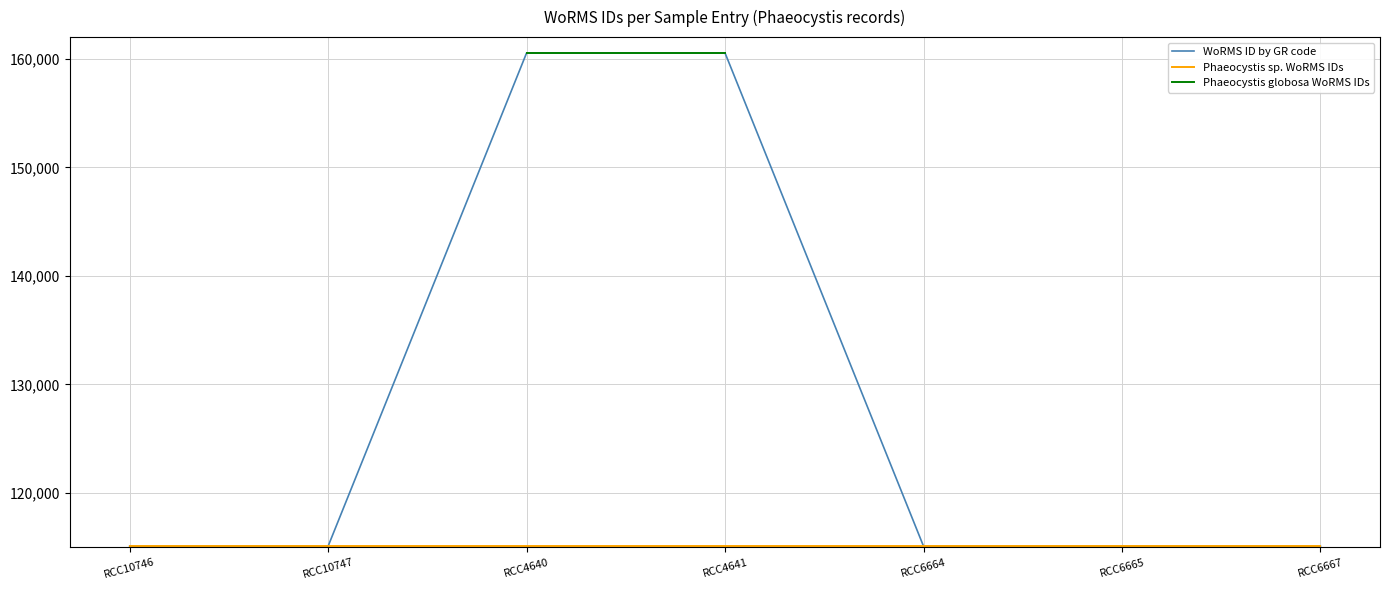

Reading left to right, what are all the values shown in this chart?

115088	115088	160538	160538	115088	115088	115088